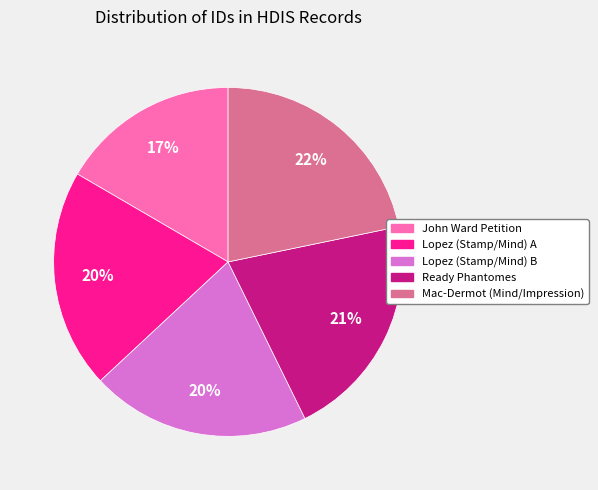

The Lopez (Stamp/Mind) A slice represents 20% of the pie. True or false?

True